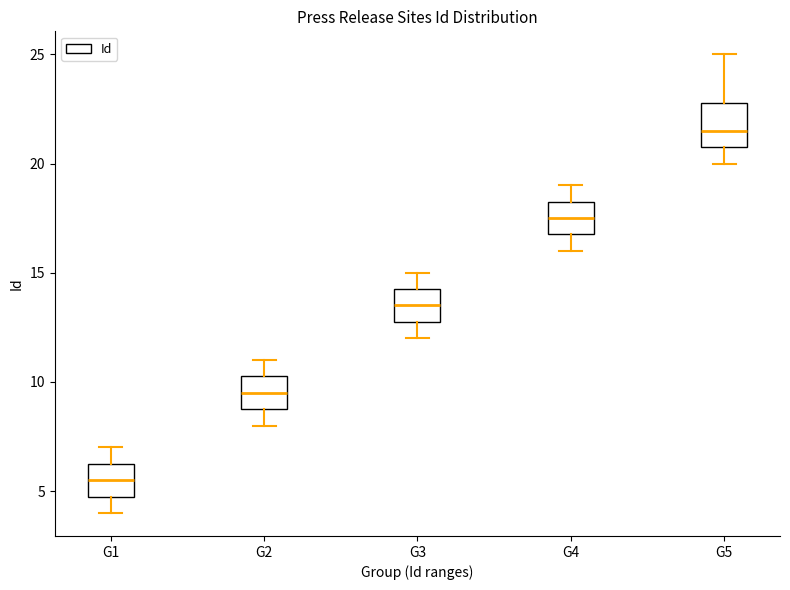

Reading left to right, transcribe this box plot: for each box, give where its median line is, the range the box spans, and where its two whiskers end, as read against the y-axis. The values are not printed on the chart, so give them approximately, as read against the axis.

G1: median 5.5, box 5.0 to 6.5, whiskers 4.0 to 7.0
G2: median 9.5, box 9.0 to 10.5, whiskers 8.0 to 11.0
G3: median 13.5, box 13.0 to 14.5, whiskers 12.0 to 15.0
G4: median 17.5, box 17.0 to 18.5, whiskers 16.0 to 19.0
G5: median 21.5, box 21.0 to 23.0, whiskers 20.0 to 25.0